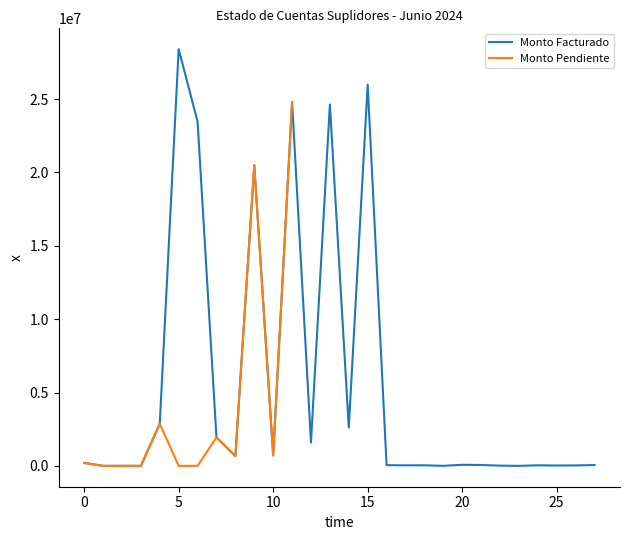

List the labels in order of Monto Facturado value, smallest first.

23, 1, 3, 19, 2, 22, 25, 26, 17, 18, 24, 16, 27, 21, 20, 0, 8, 10, 12, 7, 14, 4, 9, 6, 13, 11, 15, 5